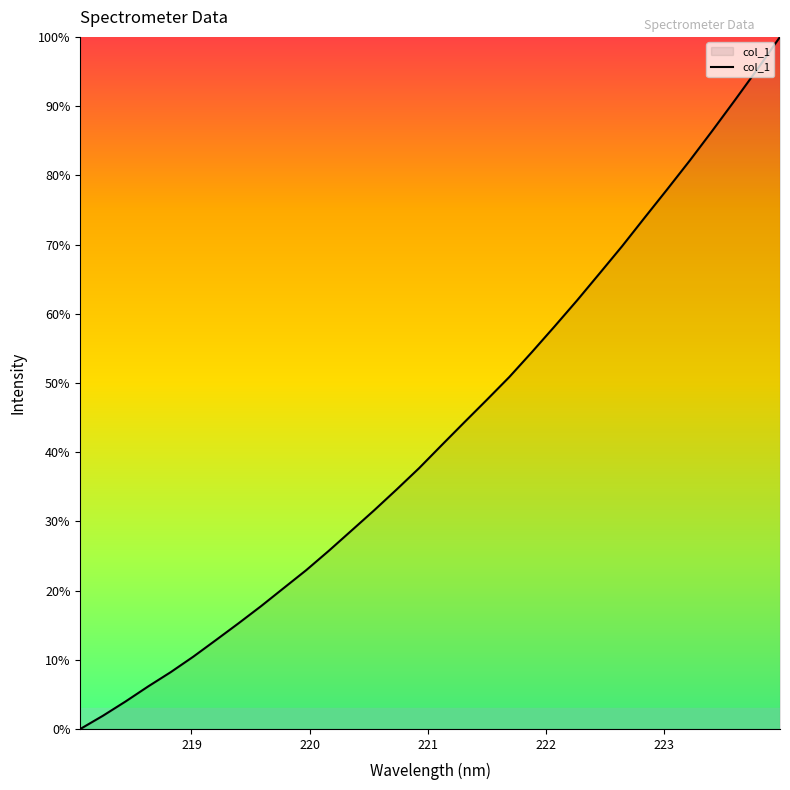

What is the maximum value shown in the chart?

100.0